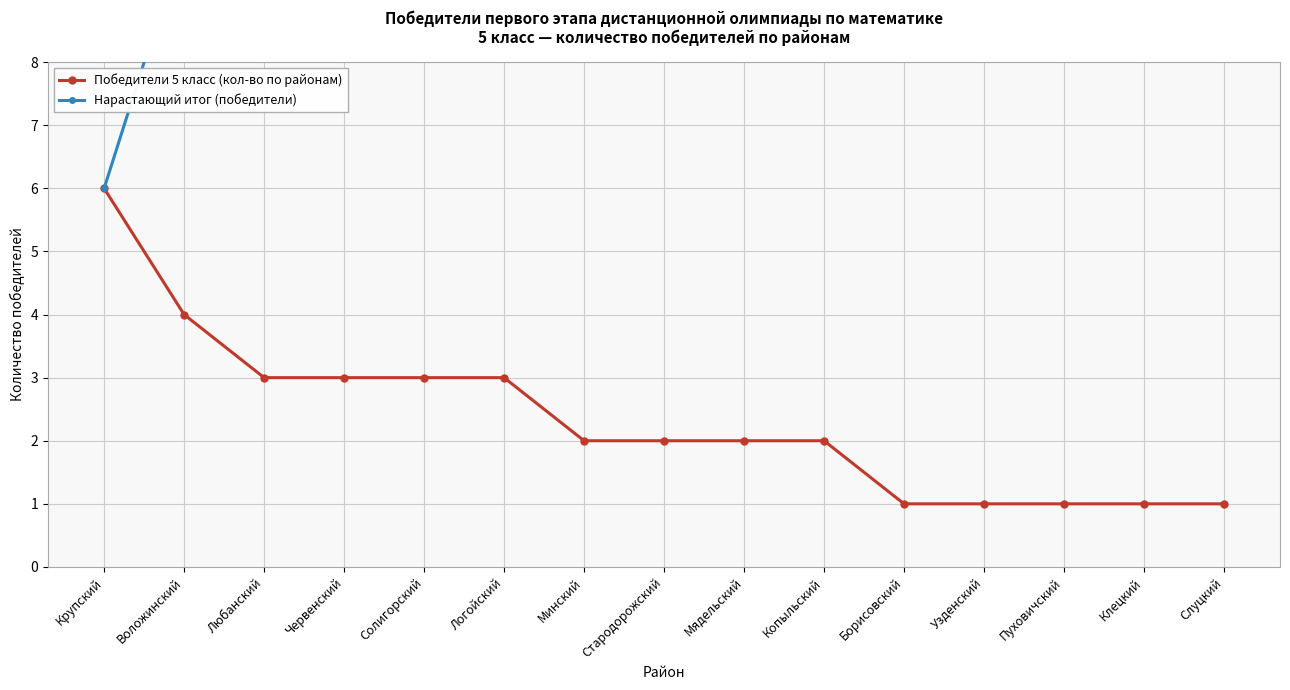

What is the sum of all Победители 5 класс (кол-во по районам) values?

35